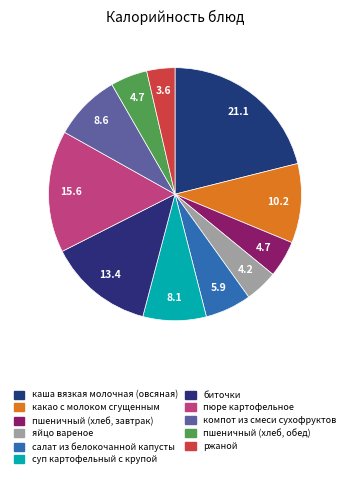

What percentage is NOT represented by ржаной?

96.4%